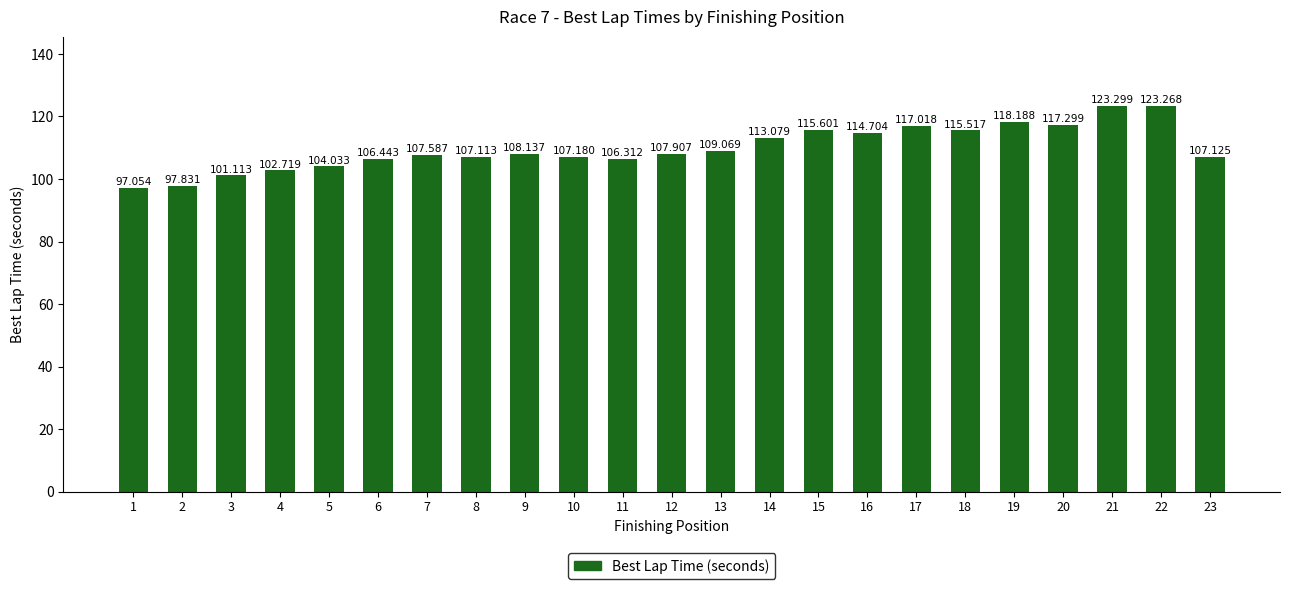

Rank the categories by value from highest to lowest.

21, 22, 19, 20, 17, 15, 18, 16, 14, 13, 9, 12, 7, 10, 23, 8, 6, 11, 5, 4, 3, 2, 1